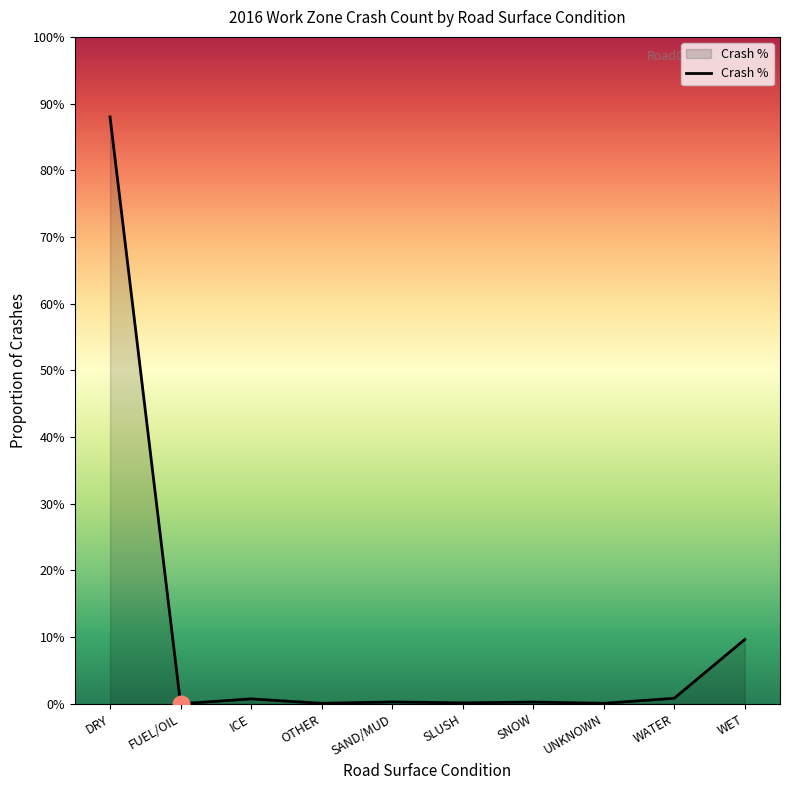

Does the chart have visible grid lines?

No